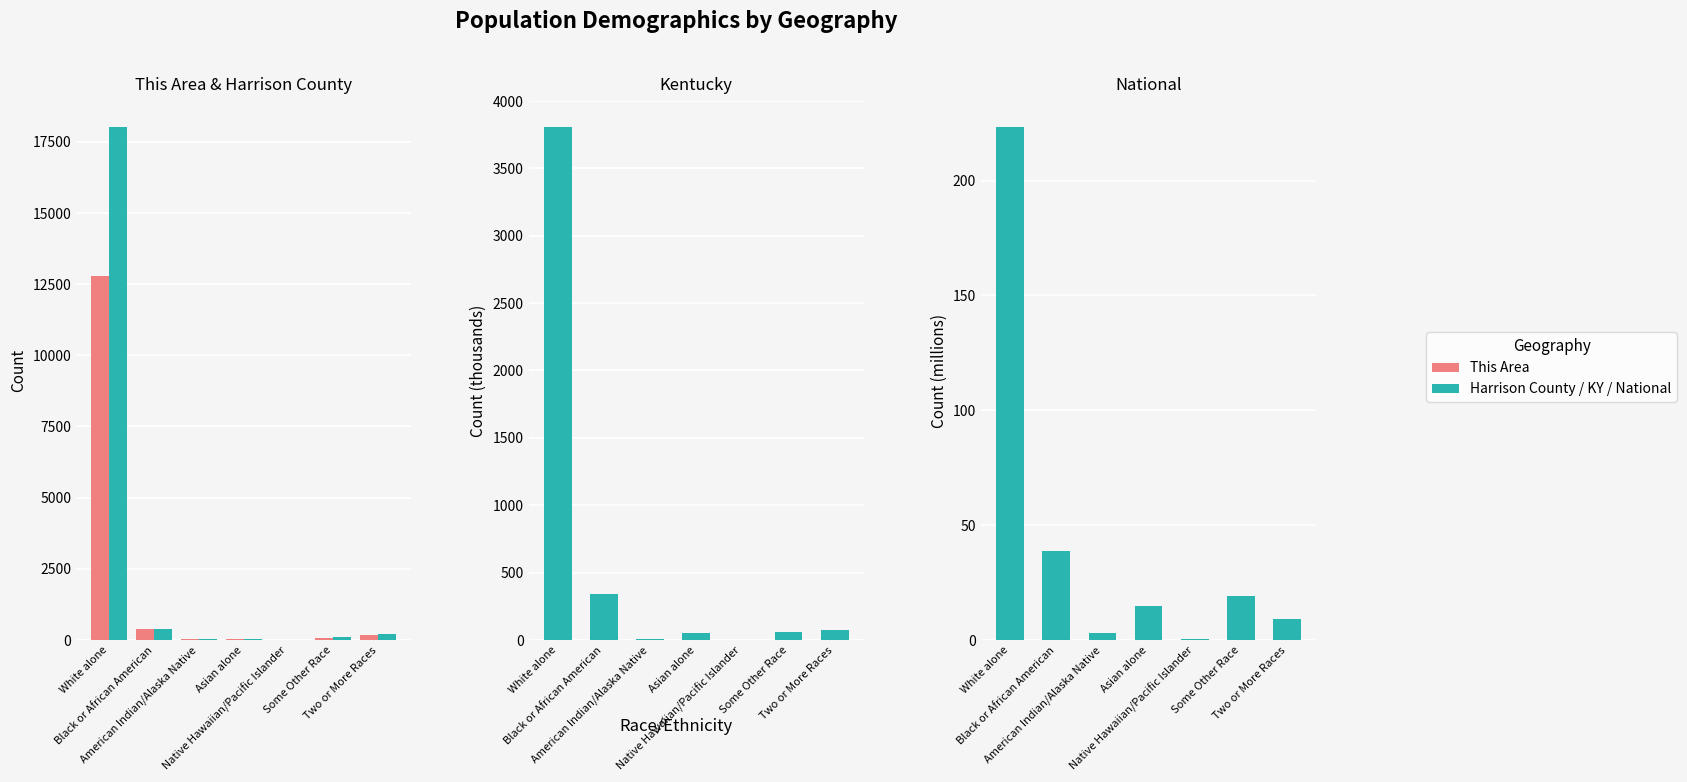

At how many categories does at least one series exceed 10977?

1